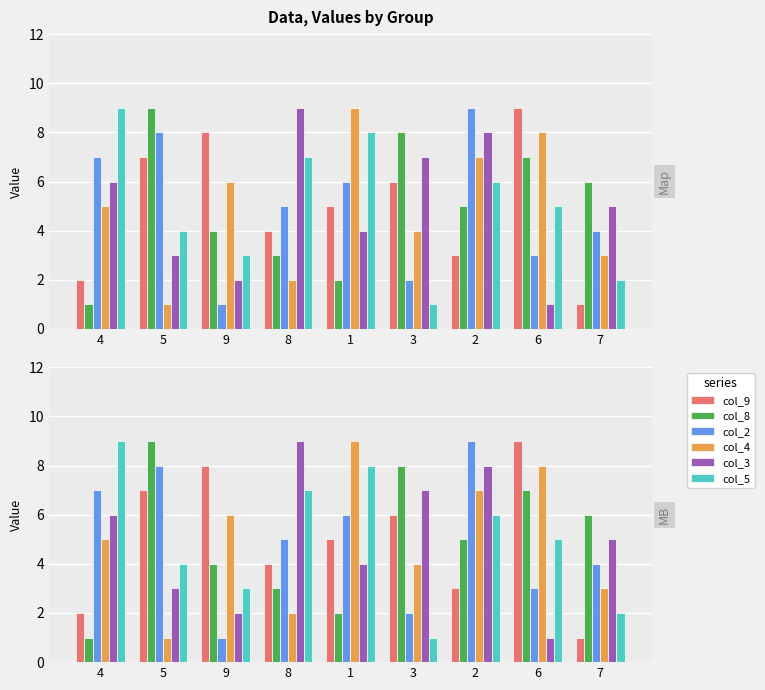

What are all the series names shown in the legend?

col_9, col_8, col_2, col_4, col_3, col_5